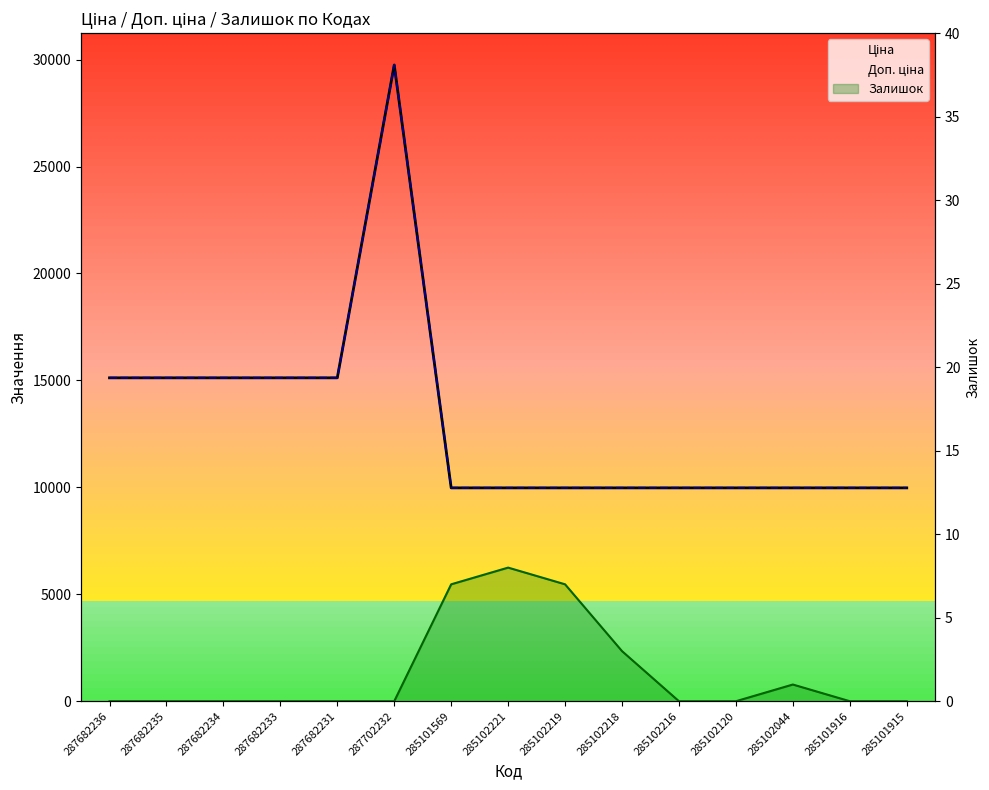

Reading left to right, list all the values displayed in this chart.

Ціна: 15120.0	15120.0	15120.0	15120.0	15120.0	29747.2	9975.0	9975.0	9975.0	9975.0	9975.0	9975.0	9975.0	9975.0	9975.0
Доп. ціна: 15120.0	15120.0	15120.0	15120.0	15120.0	29747.2	9975.0	9975.0	9975.0	9975.0	9975.0	9975.0	9975.0	9975.0	9975.0
Залишок: 0.0	0.0	0.0	0.0	0.0	0.0	7.0	8.0	7.0	3.0	0.0	0.0	1.0	0.0	0.0